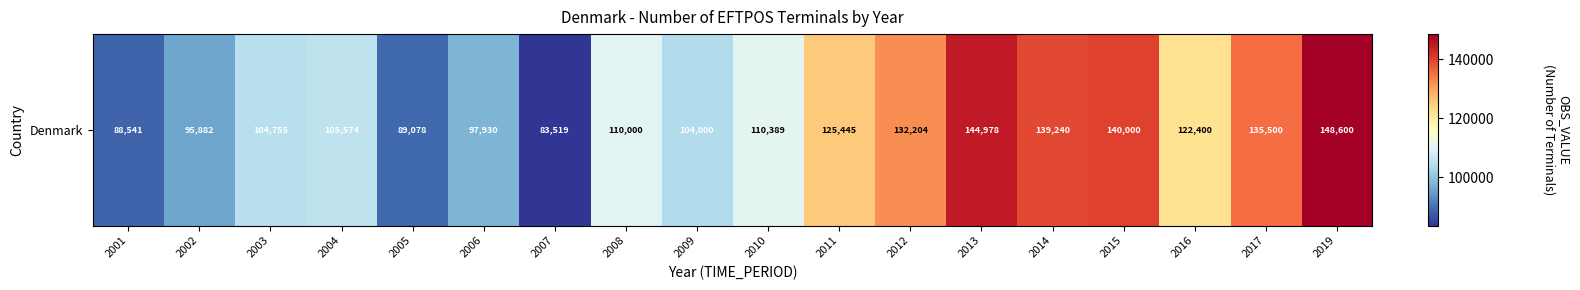

At which label is the value closest to 116059?

2010